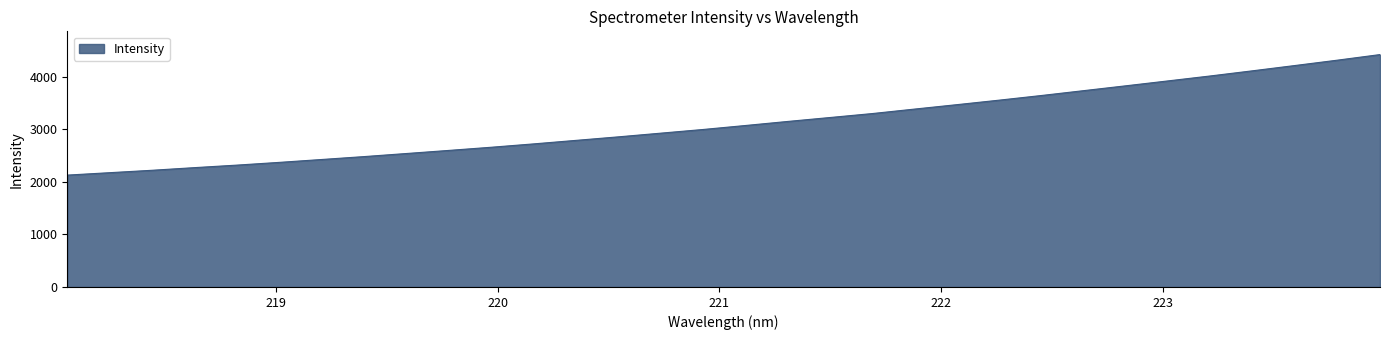

What is the smallest value displayed?

2126.4